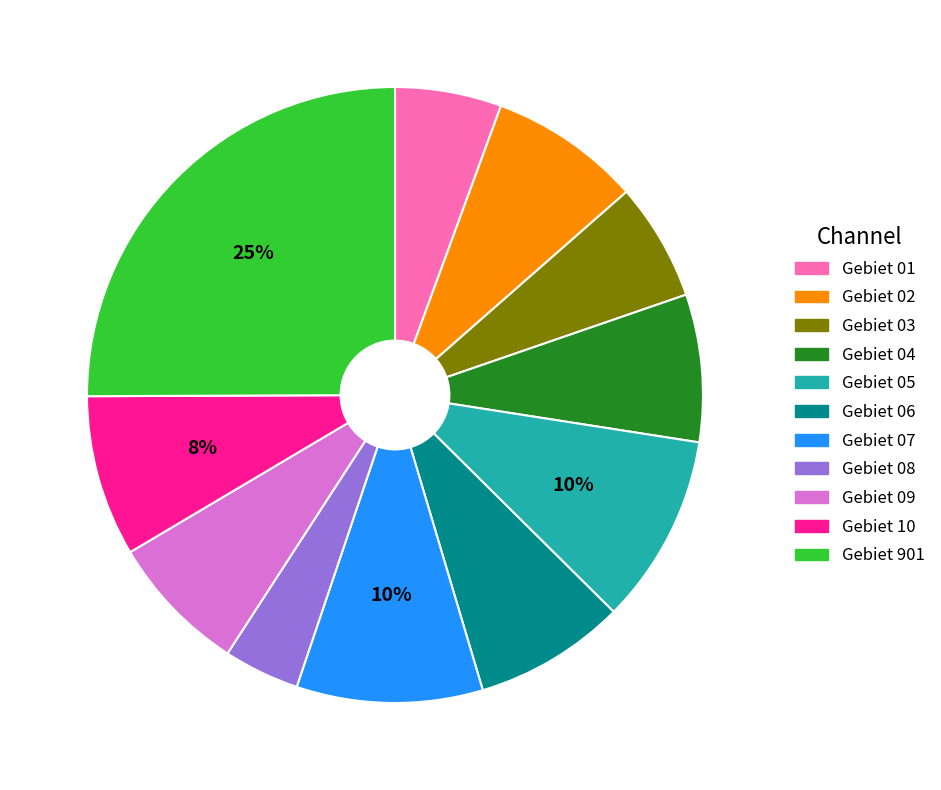

How many segments does this pie chart have?

11